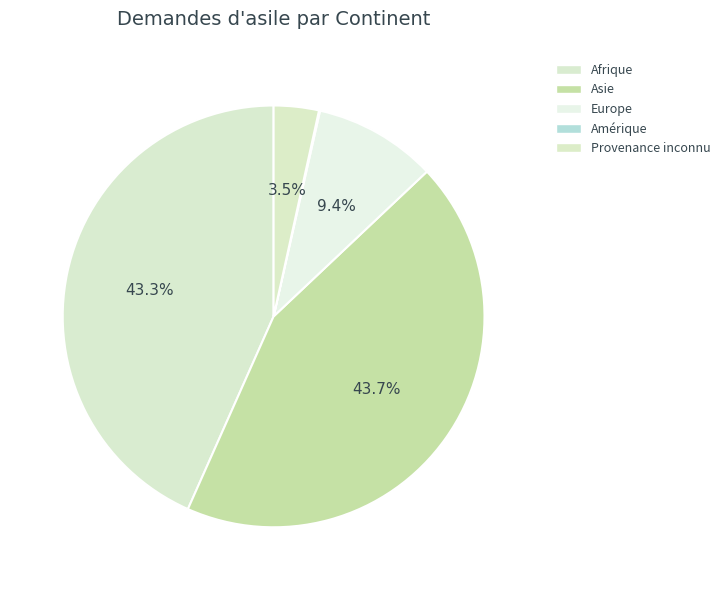

The Amérique slice represents 1% of the pie. True or false?

False